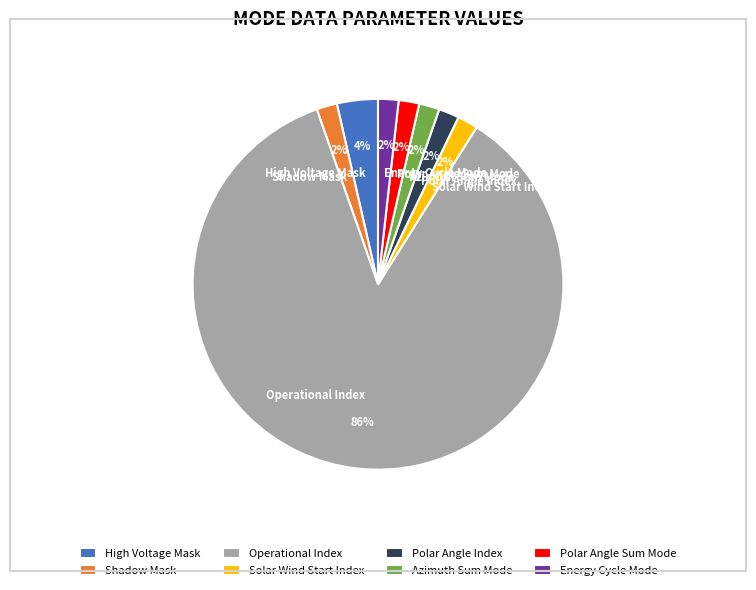

Do Energy Cycle Mode and Operational Index together represent more than half of the pie?

Yes